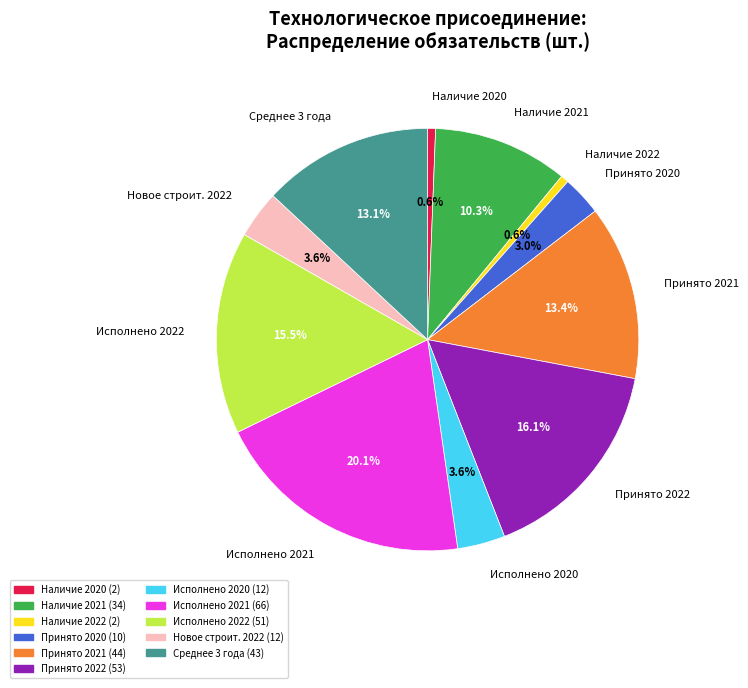

Combined, what portion of the pie is Исполнено 2021 and Исполнено 2022?

35.6%